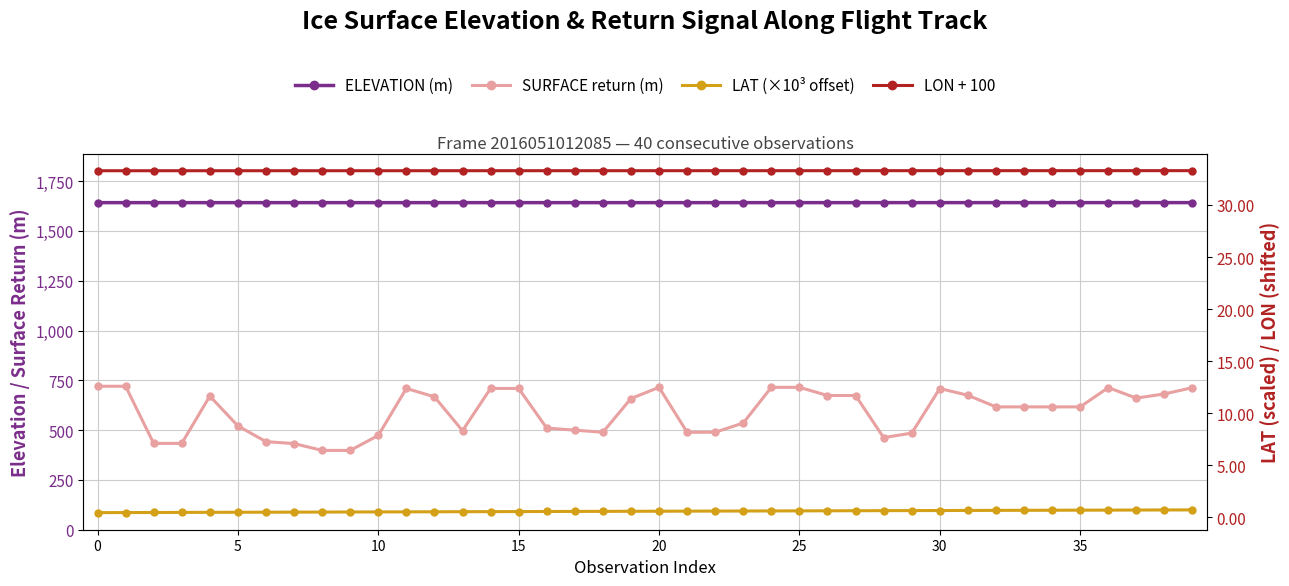

True or false: LON + 100 and SURFACE return (m) cross at least once.

False